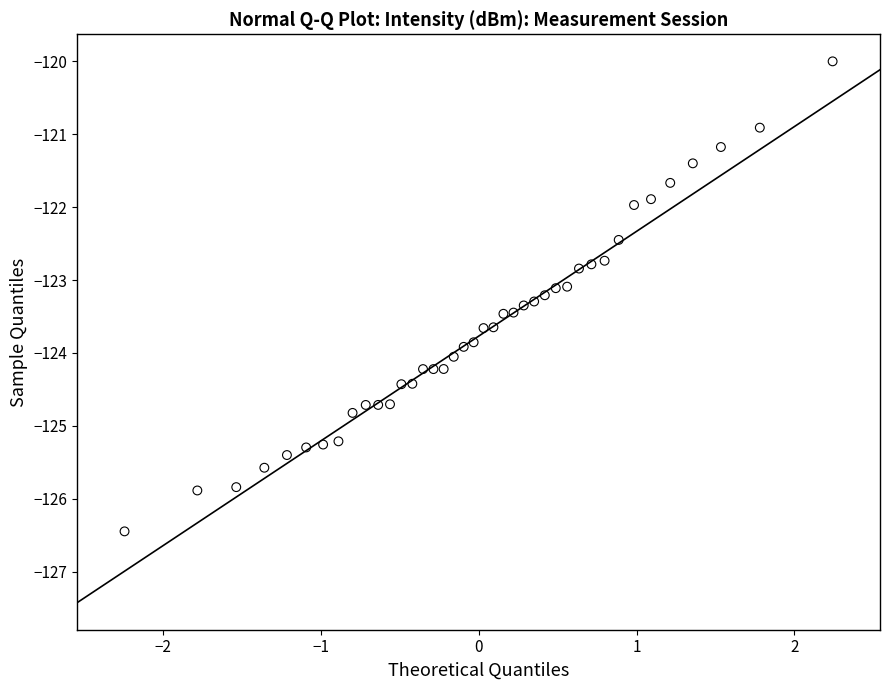

What is the range of X values (max minus min)?

4.5